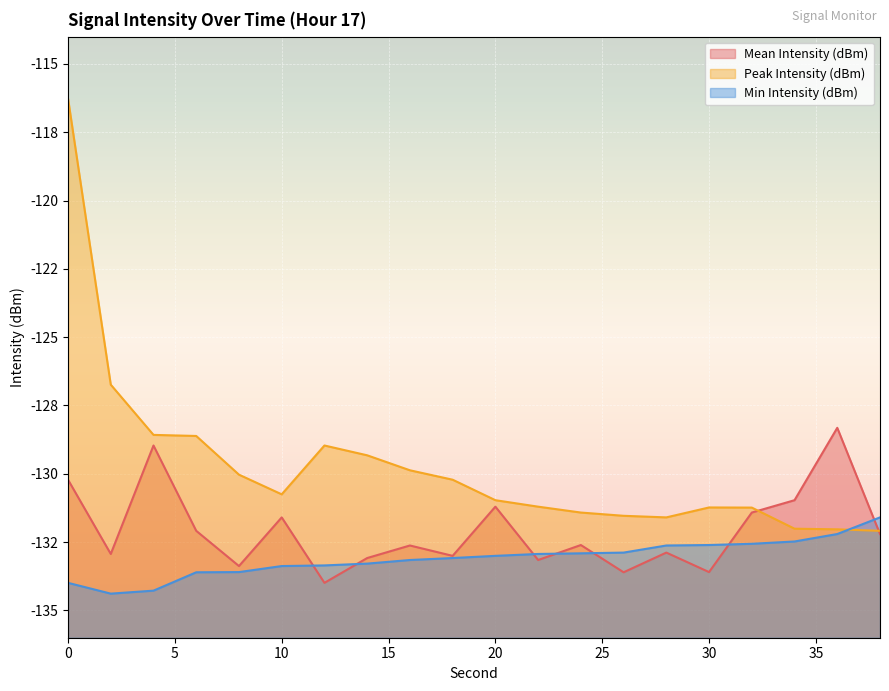

List the labels in order of Mean Intensity (dBm) value, largest first.

36, 4, 0, 34, 20, 32, 10, 6, 38, 24, 16, 28, 2, 18, 14, 22, 8, 30, 26, 12